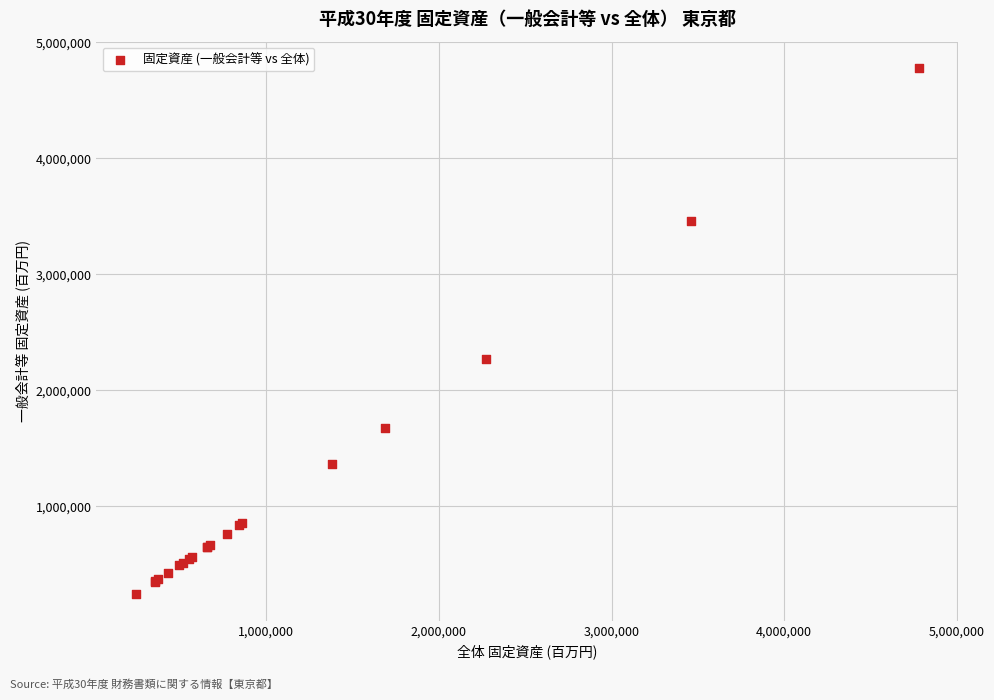

What Y value in the scatter plot is closest to 2510671?

2271048